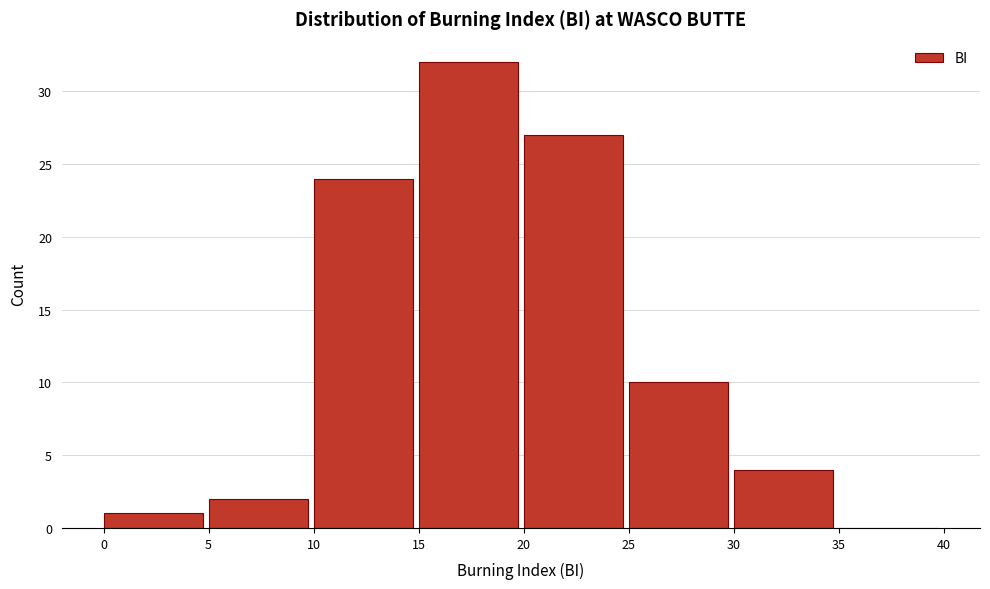

Reading left to right, list every bar in this chart as the range it spans on the x-axis followed by its height. The values are not printed on the chart, so give them approximately, as read against the axis.

0 to 5: 1
5 to 10: 2
10 to 15: 24
15 to 20: 32
20 to 25: 27
25 to 30: 10
30 to 35: 4
35 to 40: 0